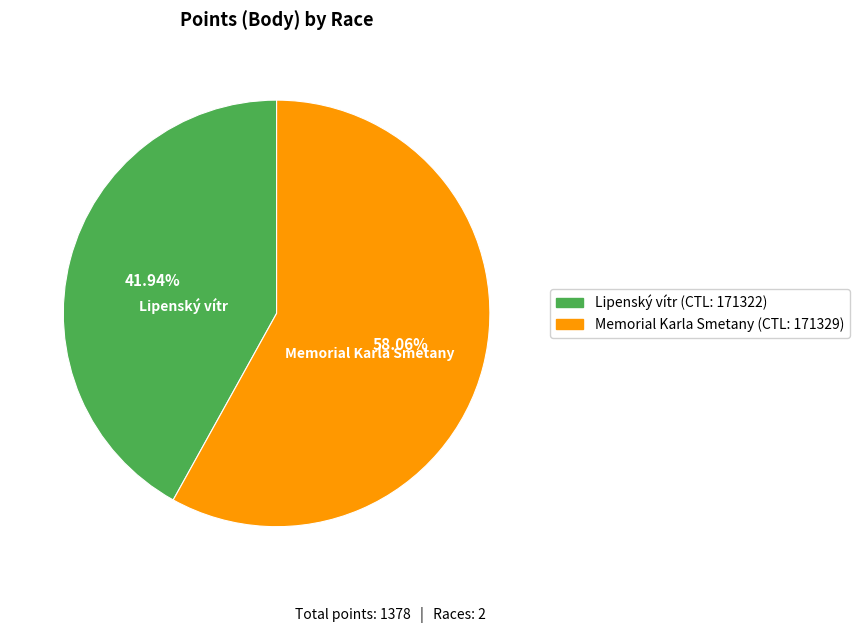

Does any single category account for the majority?

Yes